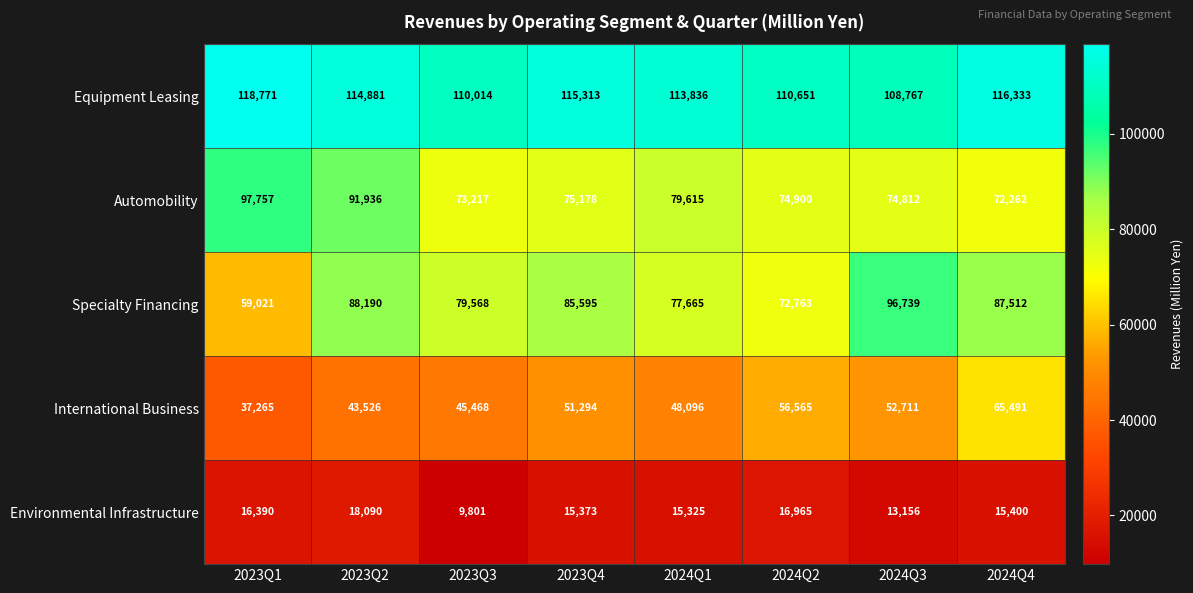

What is the difference between the second highest and minimum values in the Environmental Infrastructure series?

7164